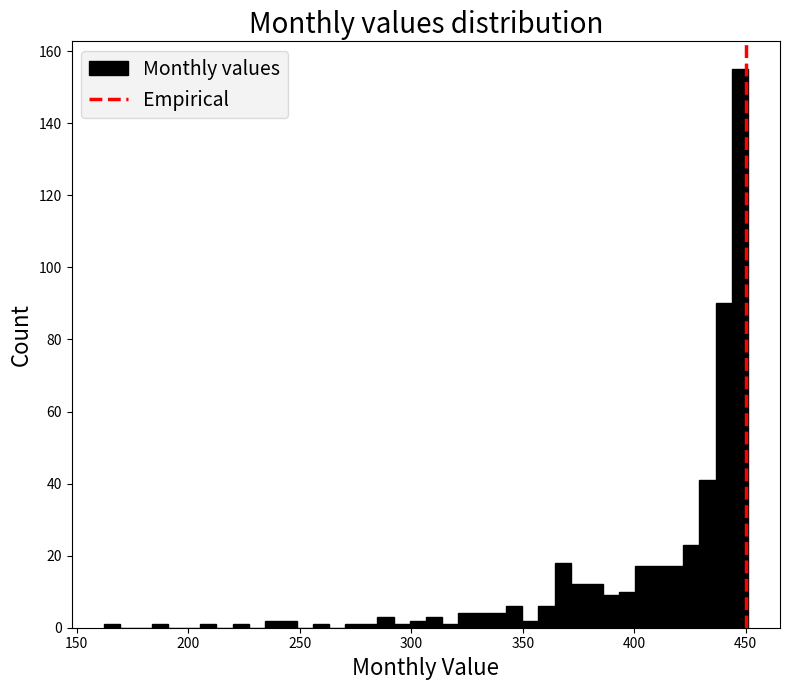

Read against the x-axis, roughly where is the centre of the tallest bar?

445